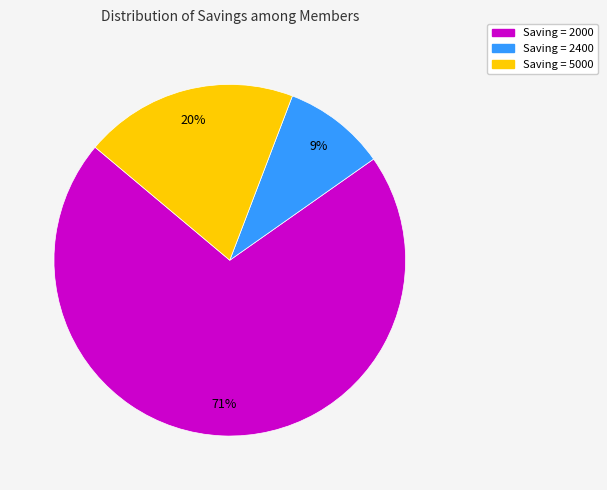

Is there a majority slice in this chart?

Yes